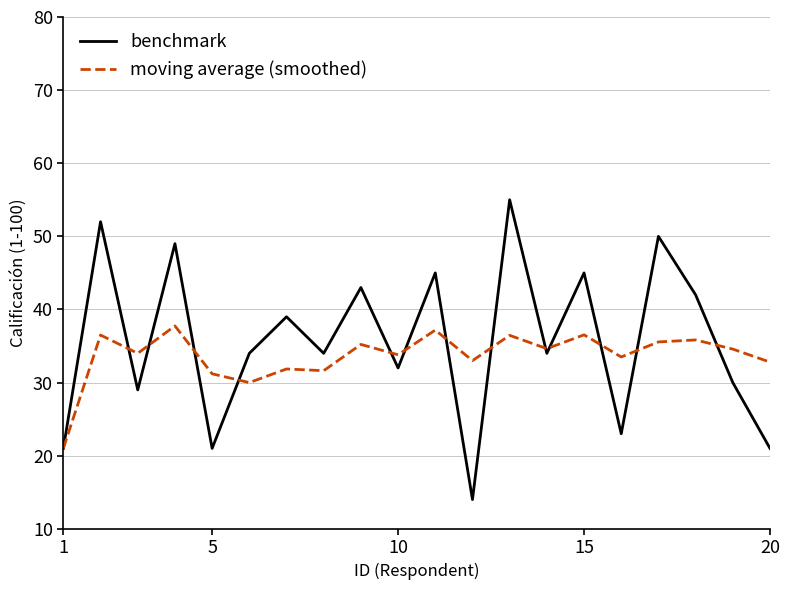

Which series has the largest range (max minus min)?

benchmark